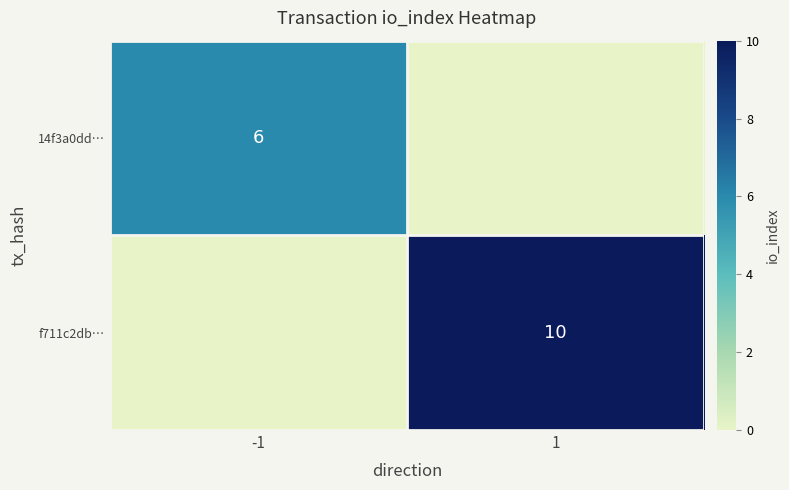

Read the 14f3a0dd… value at -1.

6.0